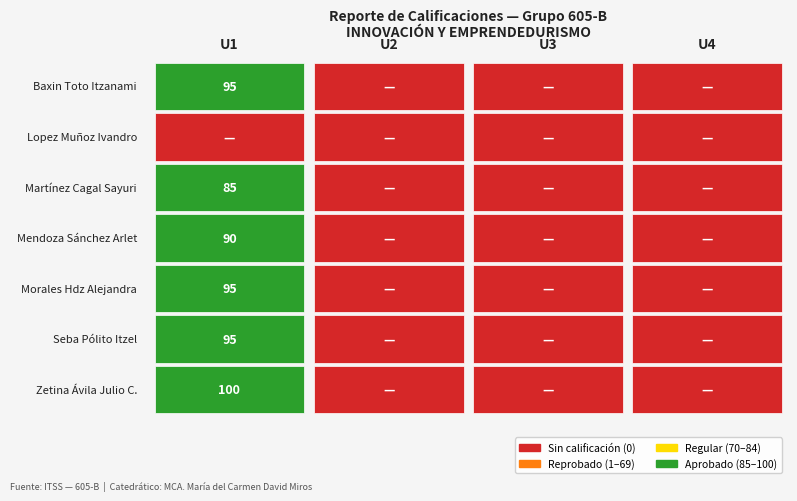

Is it true that Zetina Ávila Julio C. equals 0 at U4?

True